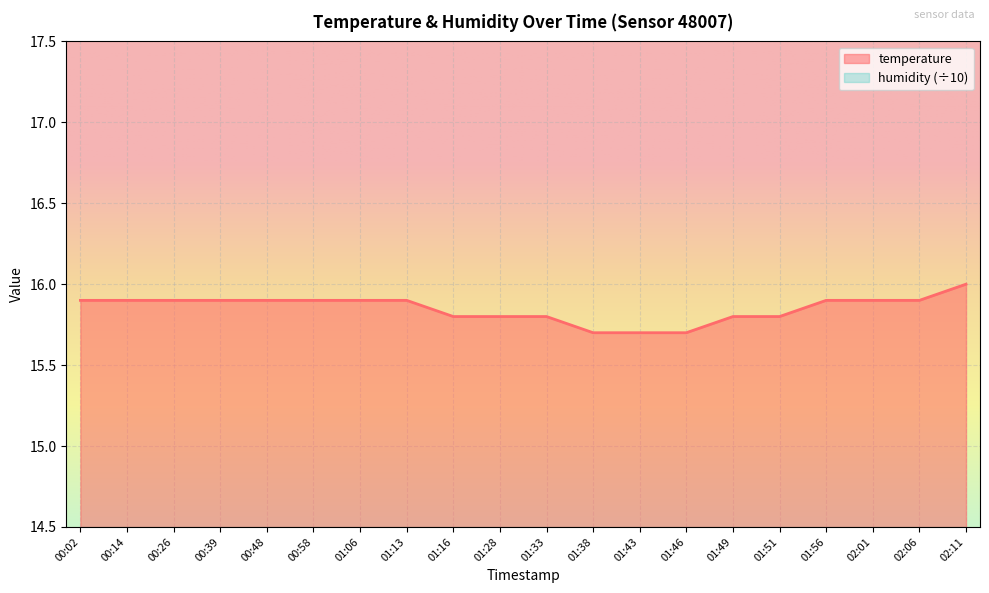

What position from the right is 01:51?

5